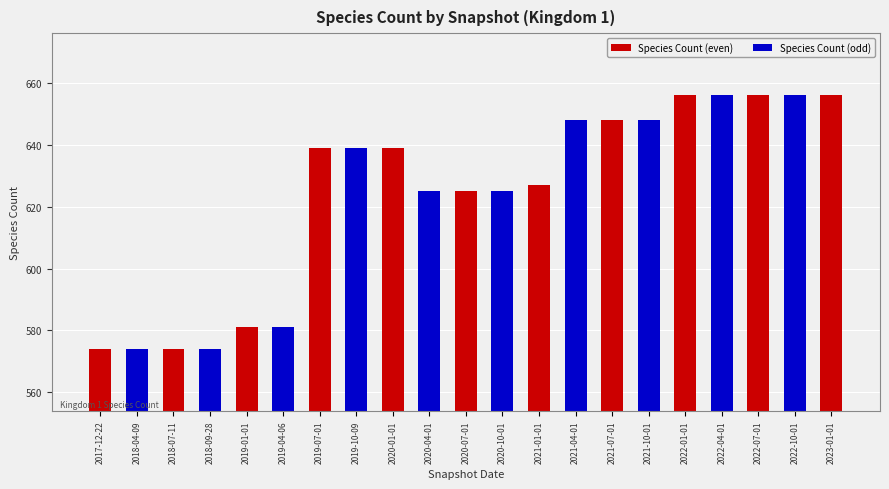

Approximately how many times larger is the value at 2022-07-01 compared to 2021-04-01?

1.0